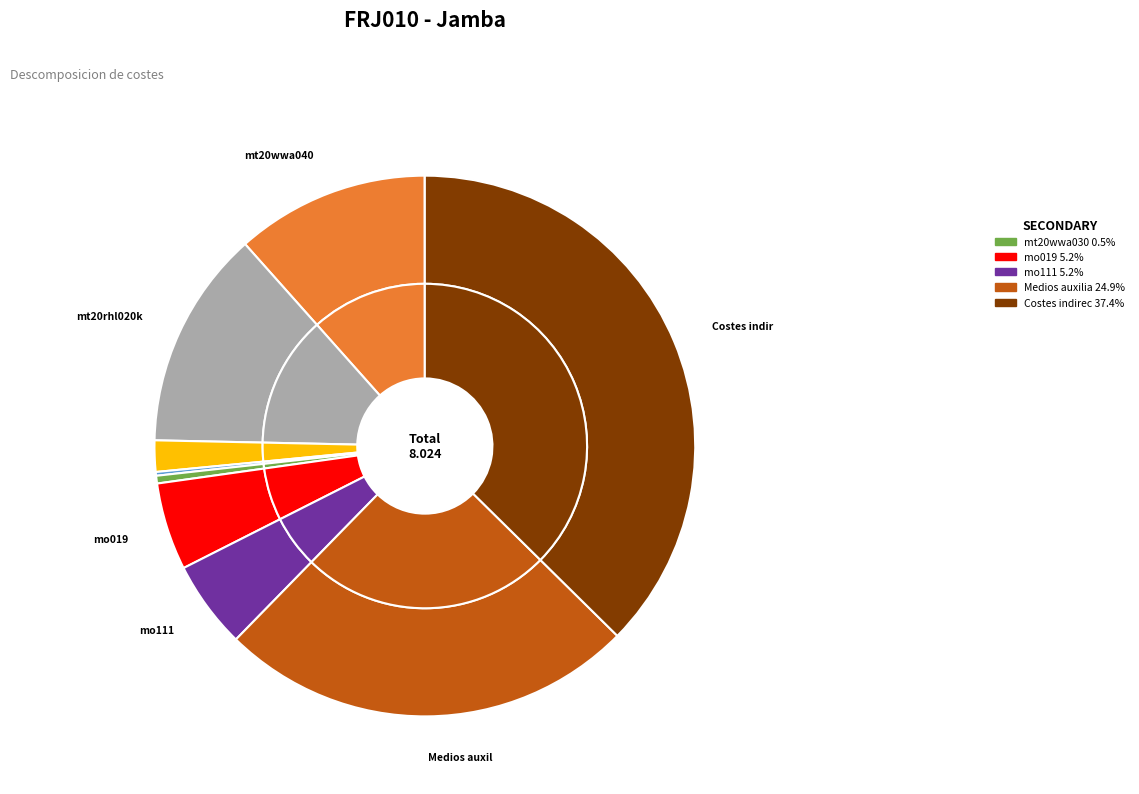

What is the largest slice in the pie chart?

Costes indirectos